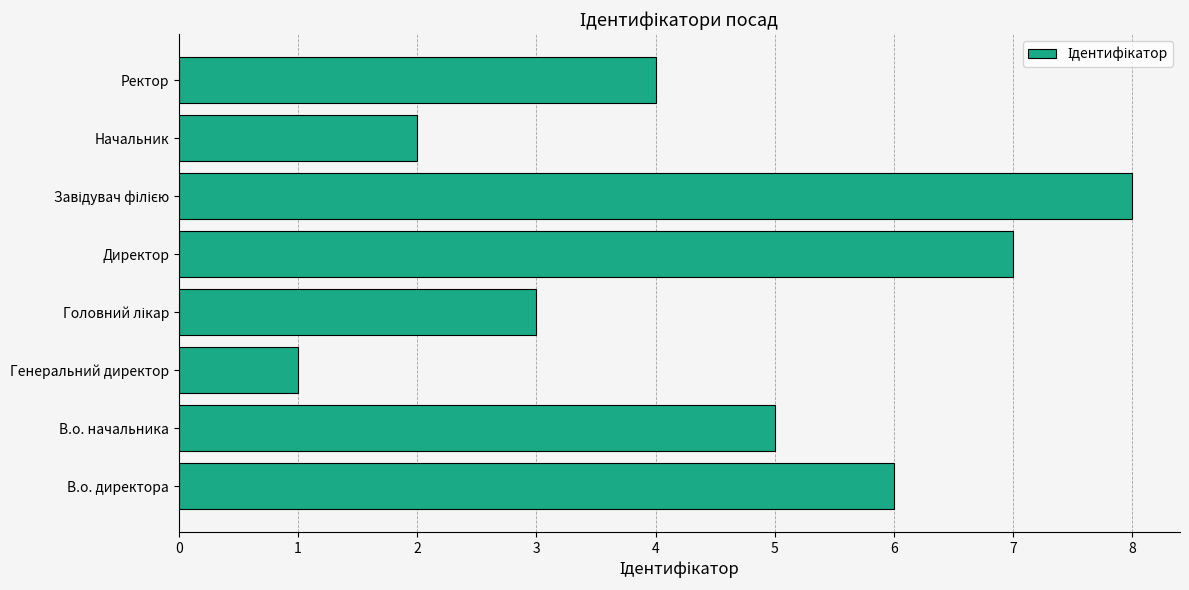

Which category has the lowest value across all series?

Генеральний директор